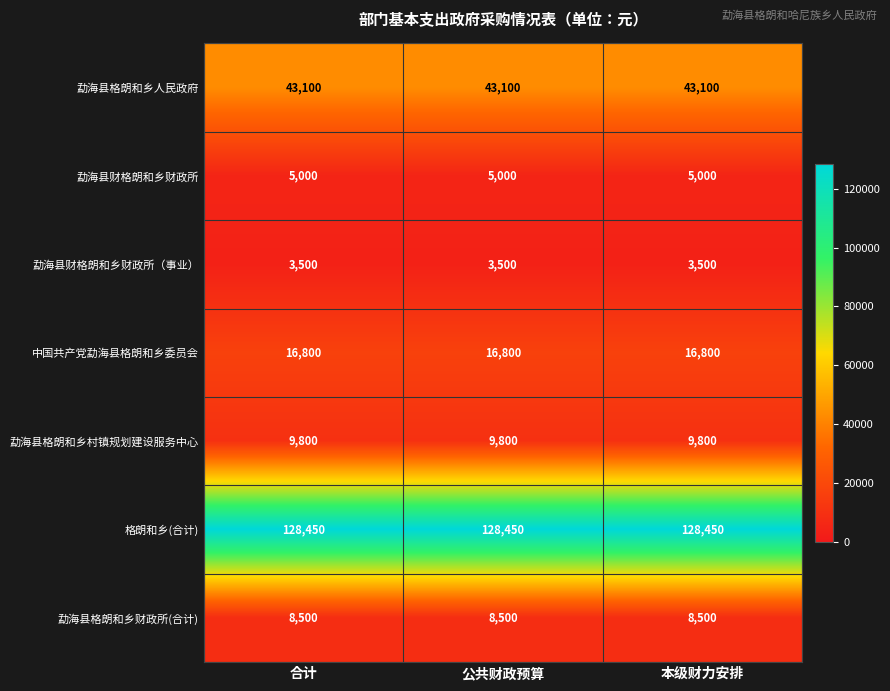

The value of 勐海县格朗和乡村镇规划建设服务中心 at 本级财力安排 is 6114. True or false?

False